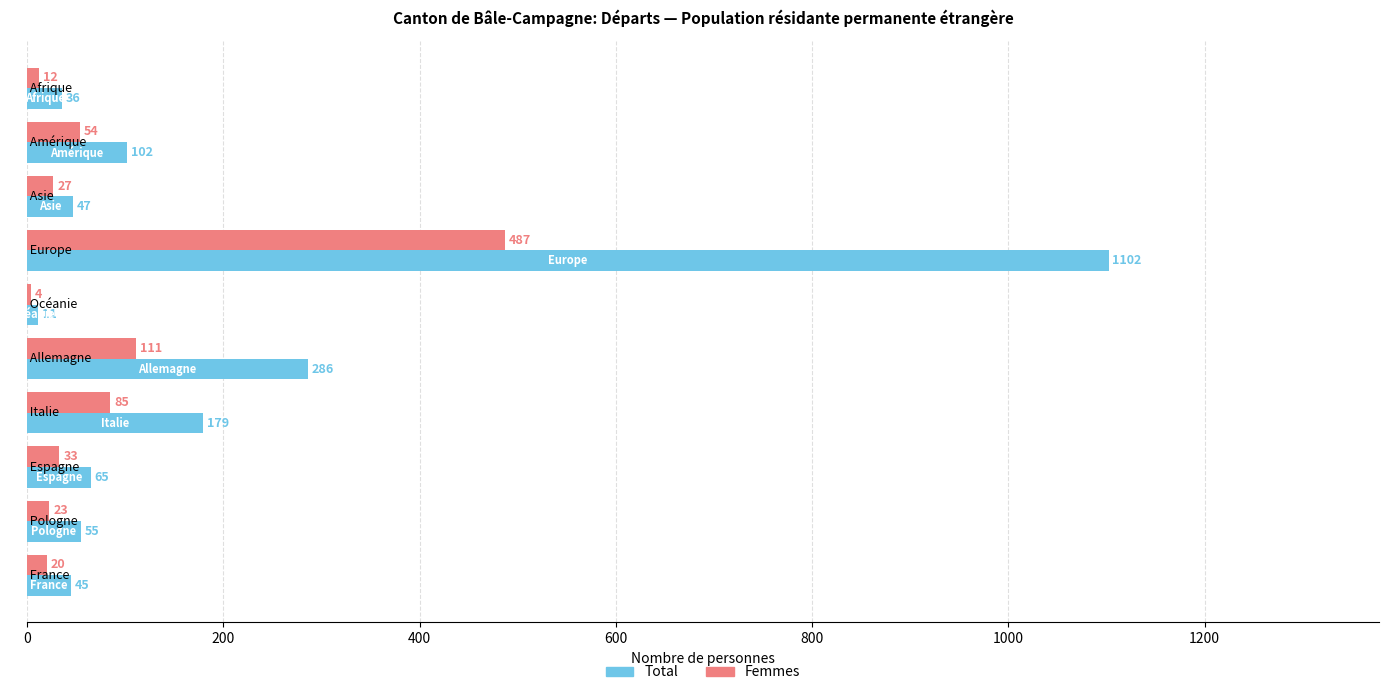

Which series has the largest total across all categories?

Total